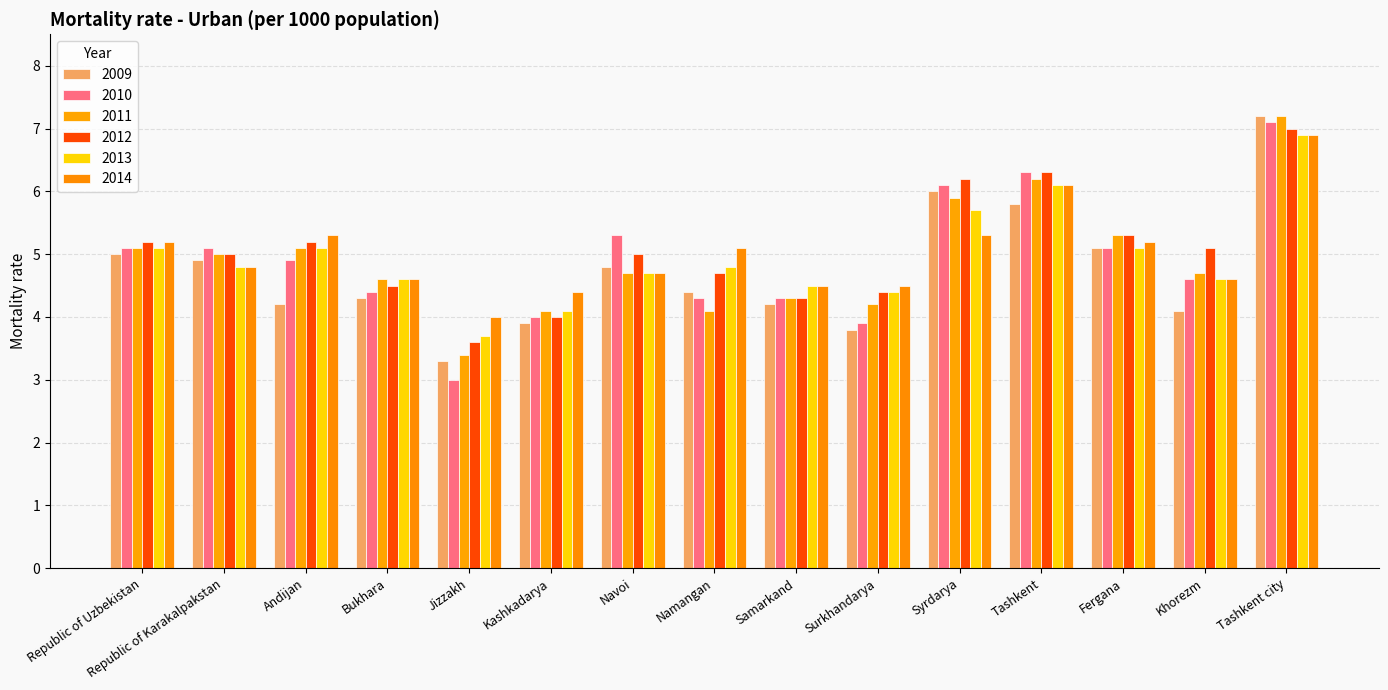

Is the value of 2014 at Tashkent city greater than the value of 2010 at Surkhandarya?

Yes